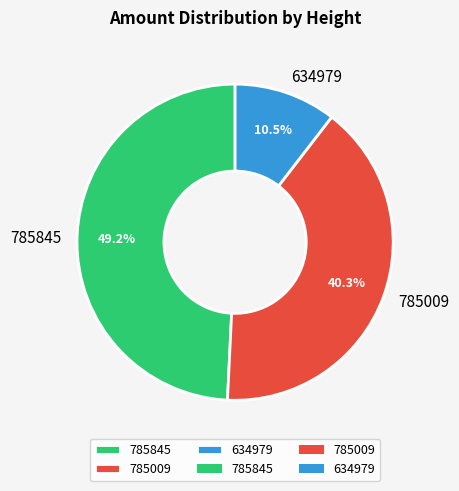

Rank the categories by value from highest to lowest.

785845, 785009, 634979